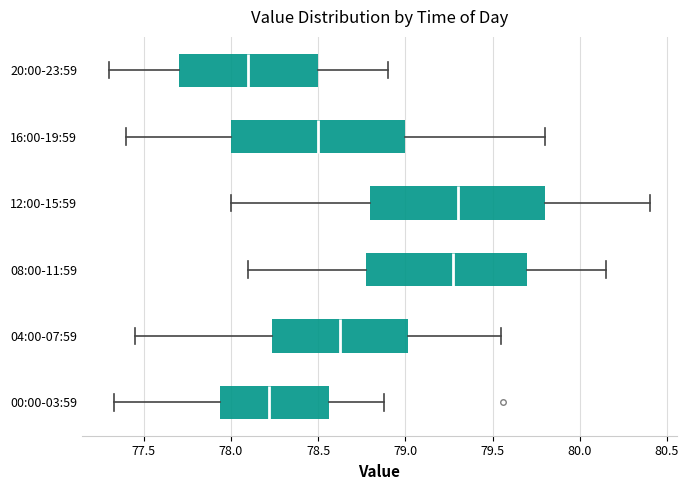

Reading bottom to top, read every box against the x-axis: the position of its median line, the range the box covers, and the ends of its whiskers. The values are not printed on the chart, so give them approximately, as read against the axis.

00:00-03:59: median 78.20, box 77.95 to 78.55, whiskers 77.35 to 78.90
04:00-07:59: median 78.65, box 78.25 to 79.00, whiskers 77.45 to 79.55
08:00-11:59: median 79.30, box 78.80 to 79.70, whiskers 78.10 to 80.15
12:00-15:59: median 79.30, box 78.80 to 79.80, whiskers 78.00 to 80.40
16:00-19:59: median 78.50, box 78.00 to 79.00, whiskers 77.40 to 79.80
20:00-23:59: median 78.10, box 77.70 to 78.50, whiskers 77.30 to 78.90